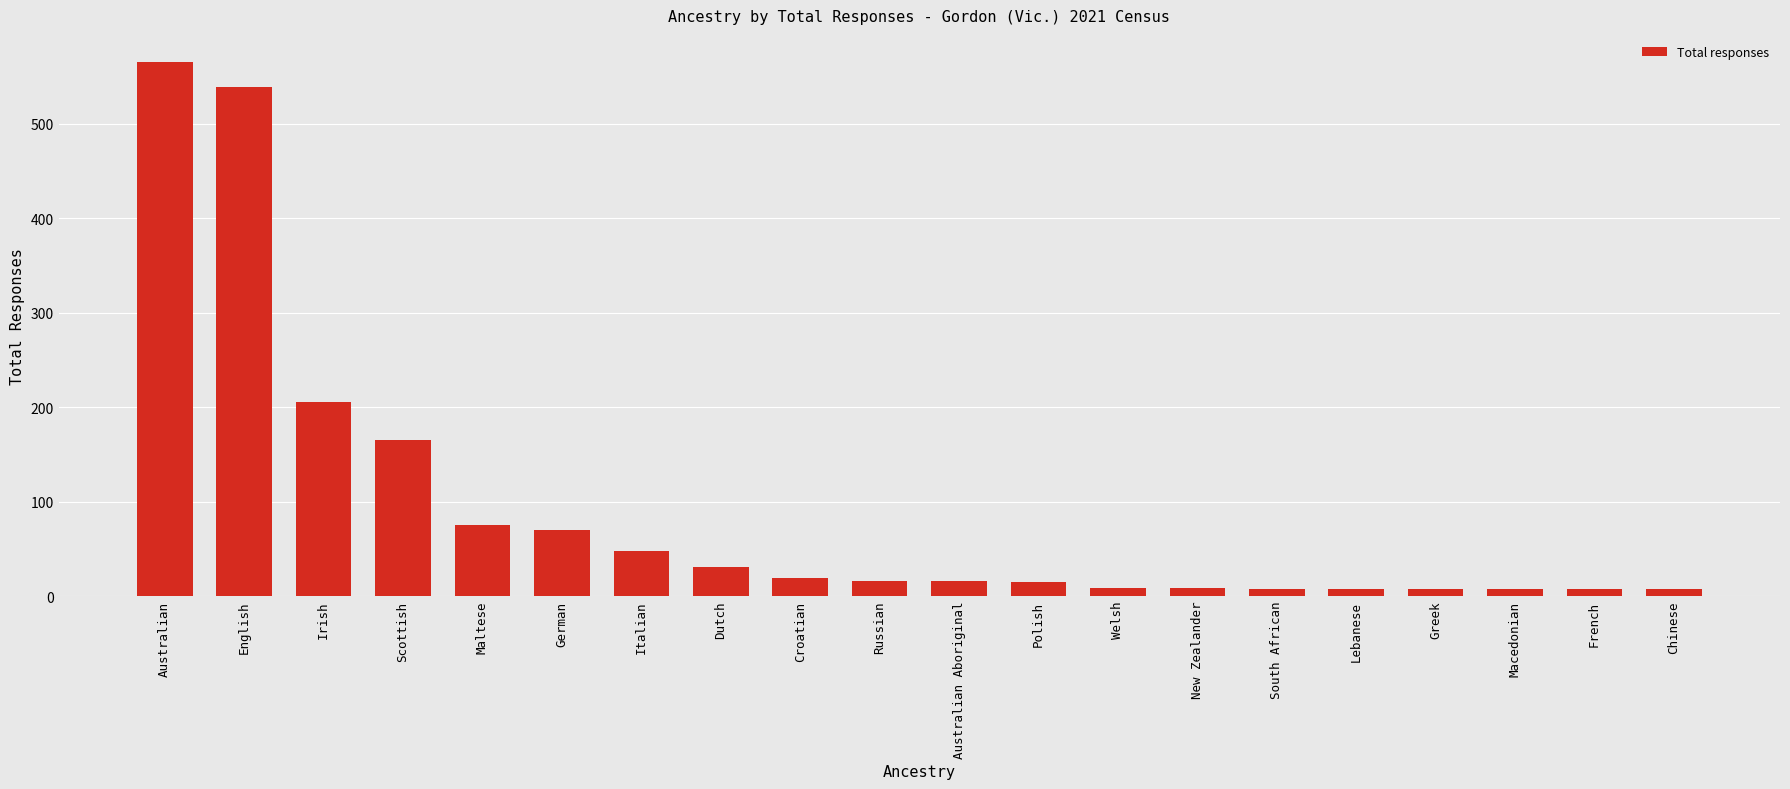

Does the chart contain stacked bars?

No